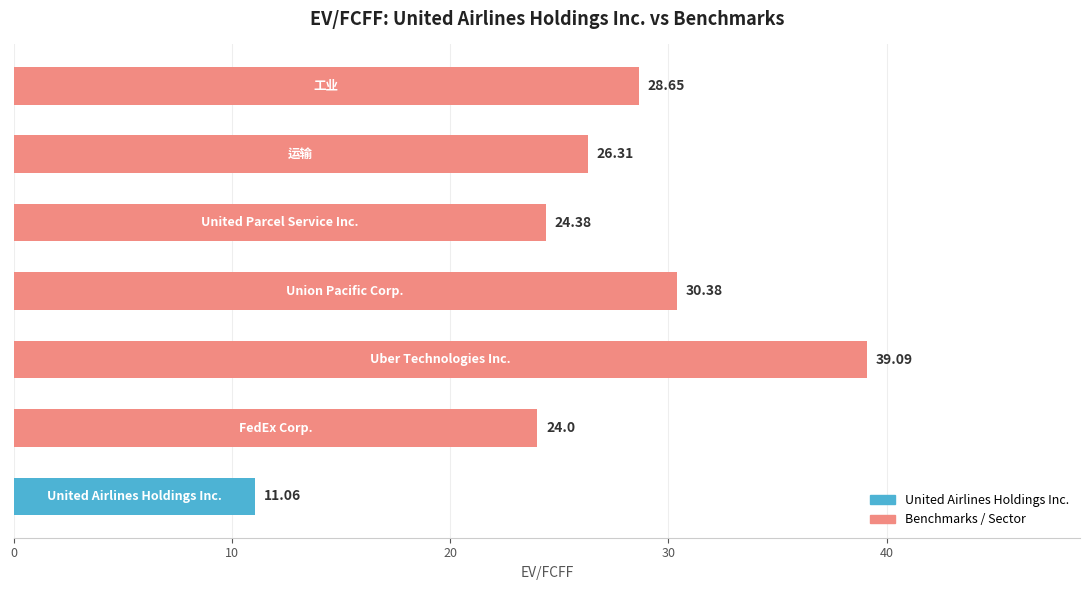

What is the difference between the maximum and minimum values?

28.0